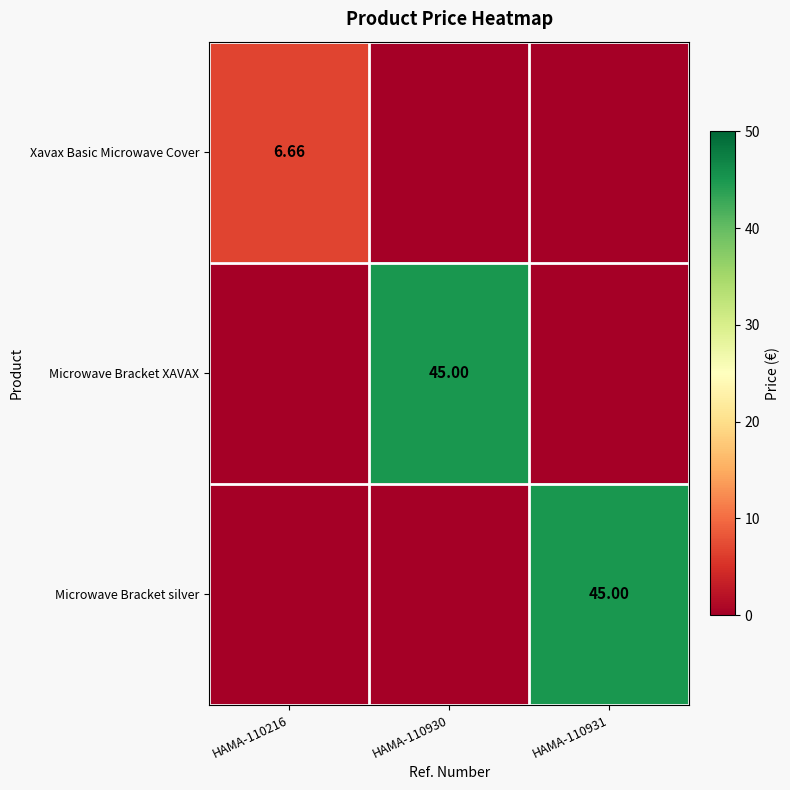

Which has a higher value, HAMA-110930 or HAMA-110931?

HAMA-110930